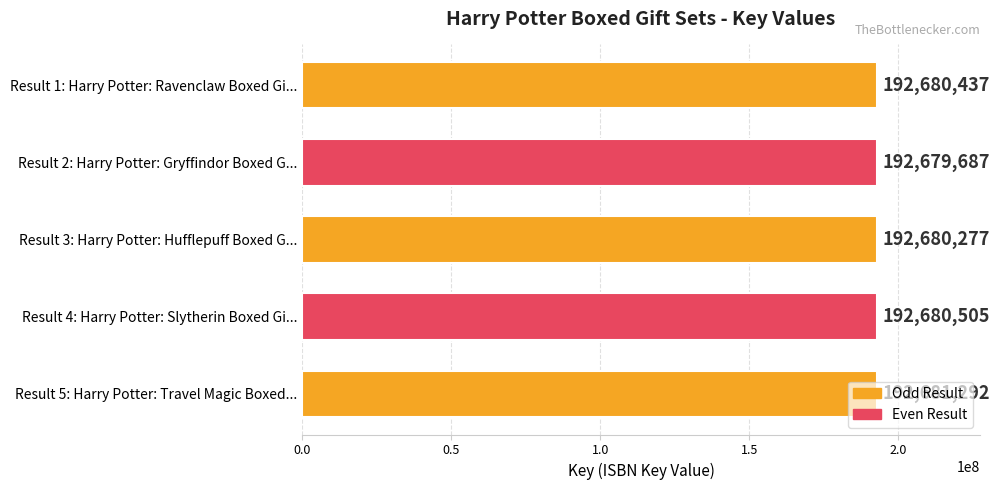

Is it true that the value at Result 1: Harry Potter: Ravenclaw Boxed Gi... is 99265931?

False